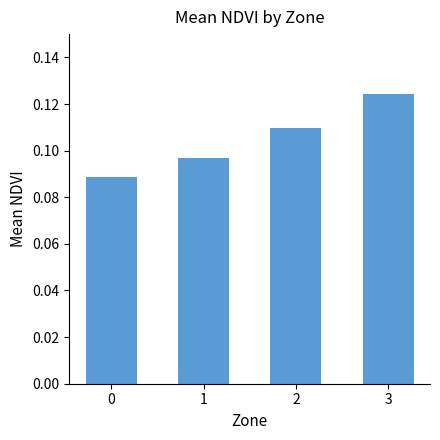

The value at 0 is 0.0. True or false?

False